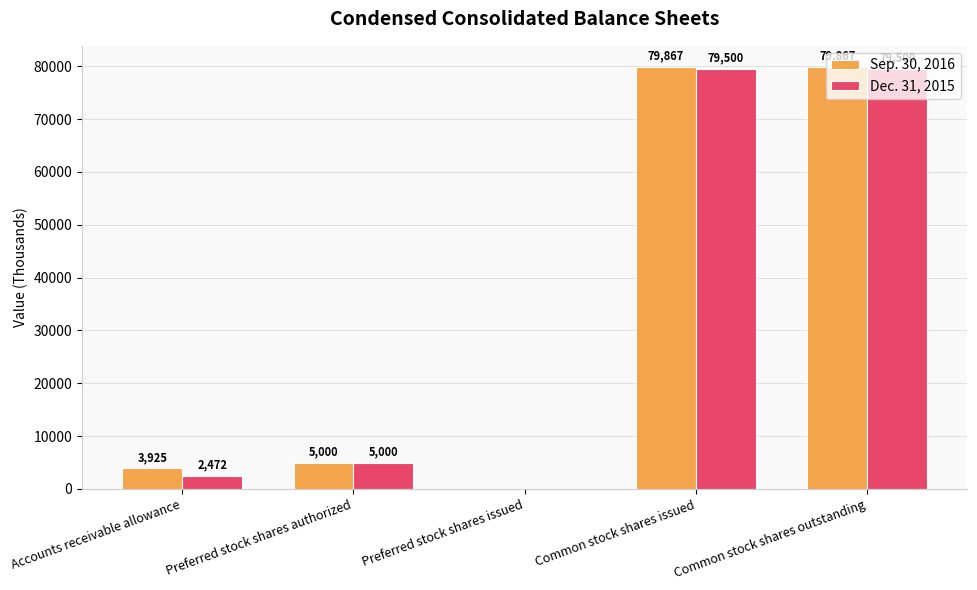

Which series changed the most between Preferred stock shares authorized and Common stock shares issued?

Sep. 30, 2016